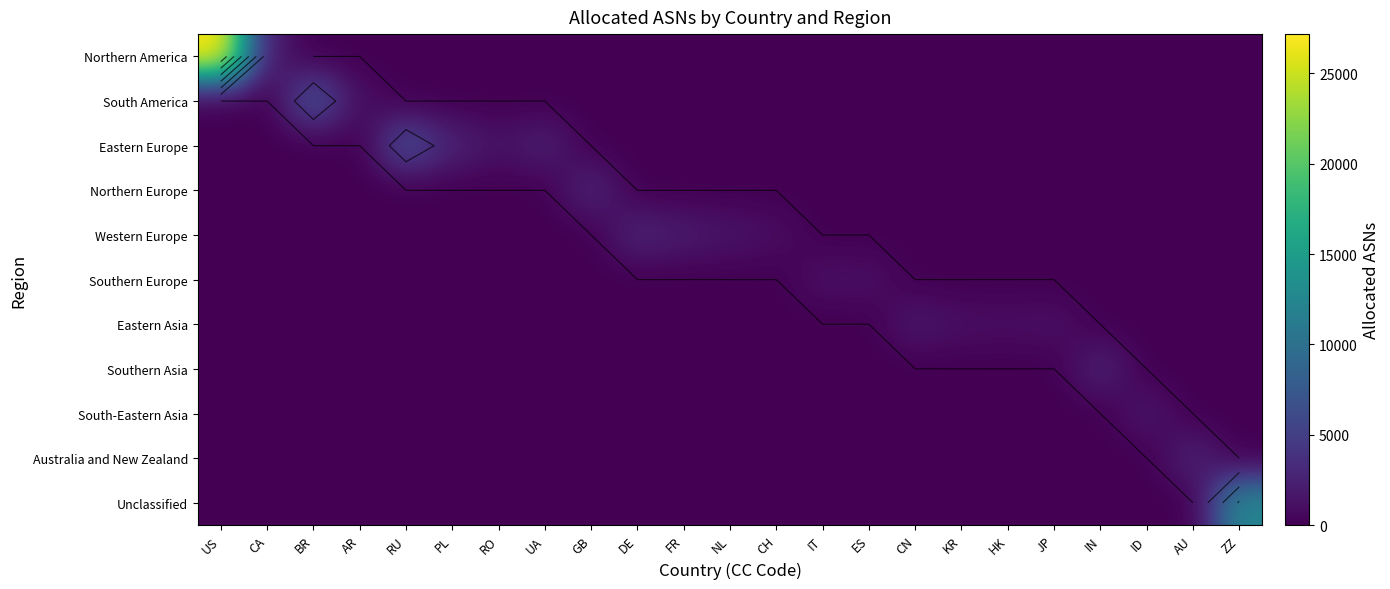

At how many categories does at least one series exceed 14537?

1